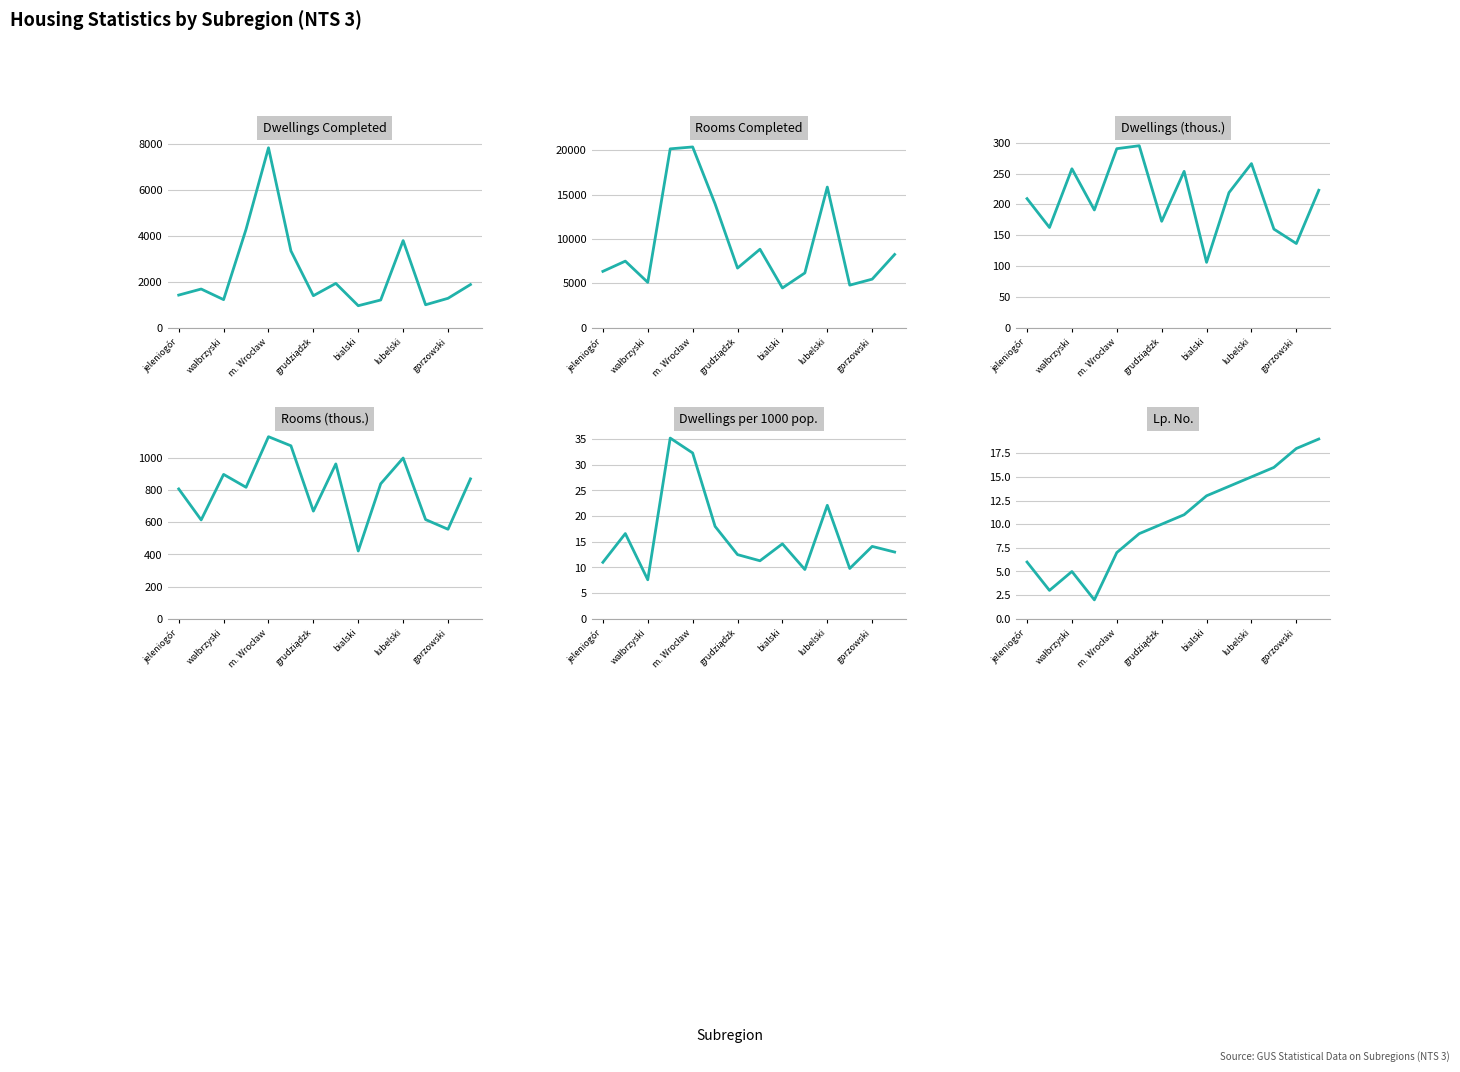

What is the difference between the Dwellings (thous.) values at 10 and lubelski?

29.0